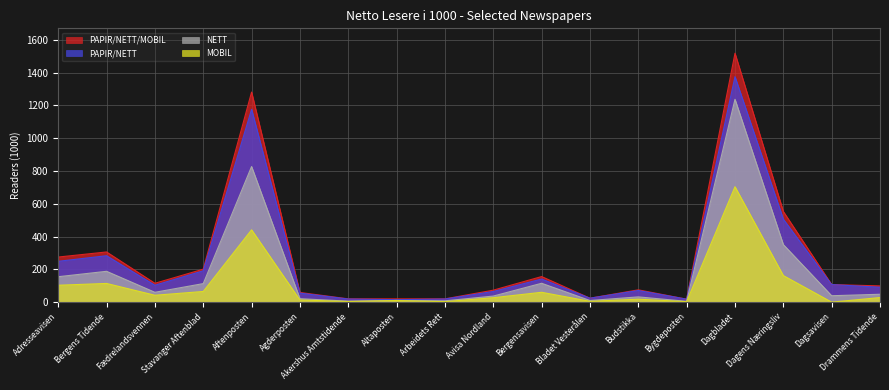

What are all the series names shown in the legend?

PAPIR/NETT/MOBIL, PAPIR/NETT, NETT, MOBIL